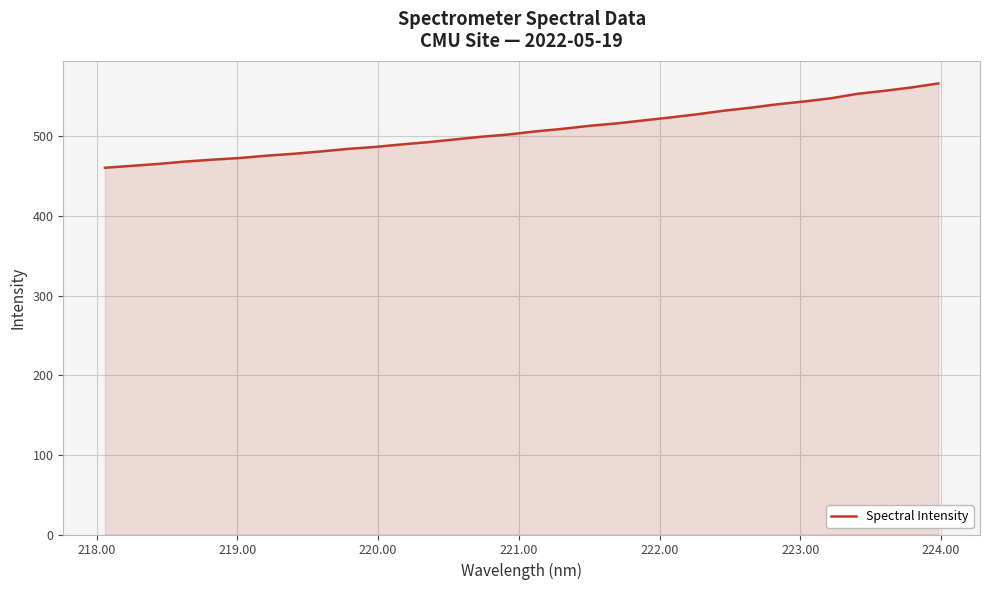

What is the greatest value displayed?

566.5